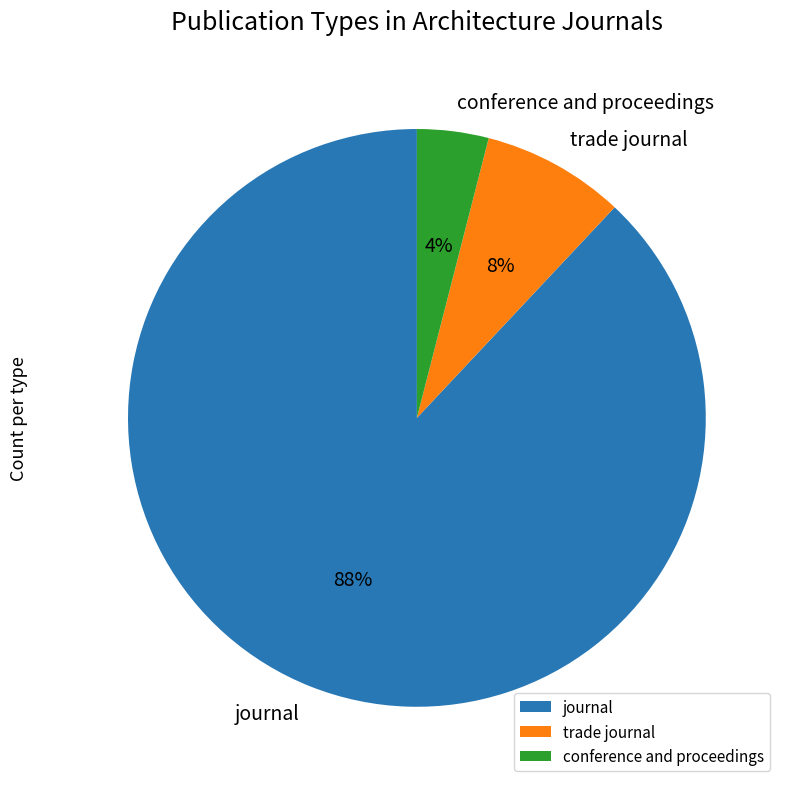

Which category has the smallest portion of the pie?

conference and proceedings